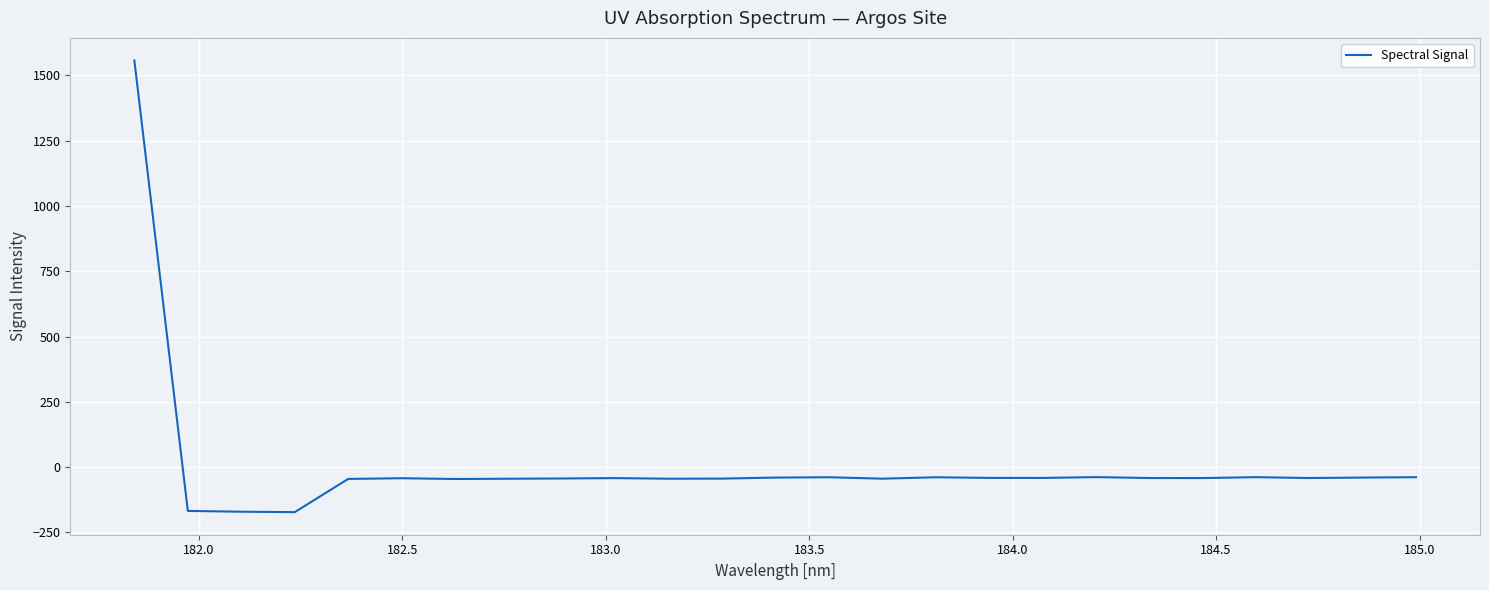

What is the difference between the maximum and minimum values?

1729.8